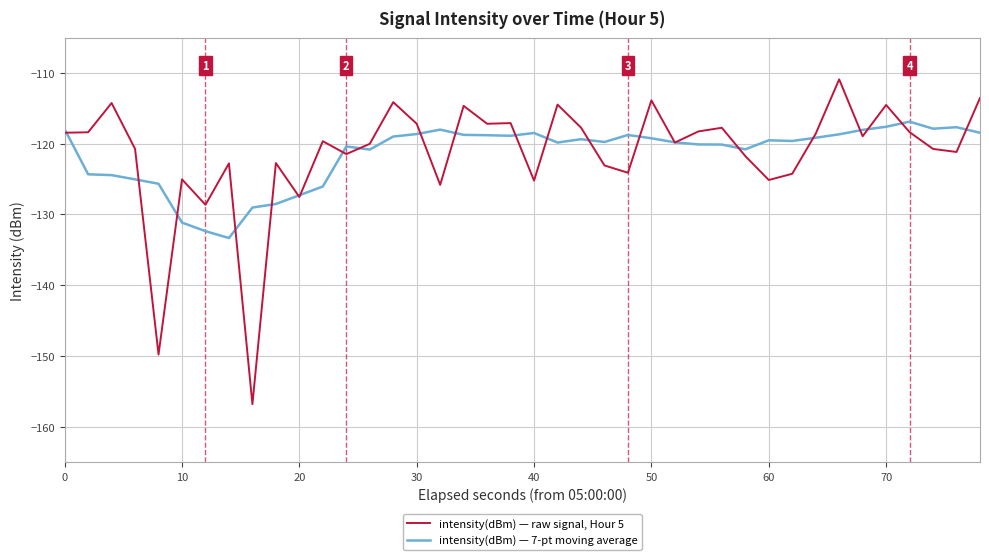

What is the difference between the maximum and minimum values in the intensity(dBm) — raw signal, Hour 5 series?

45.9